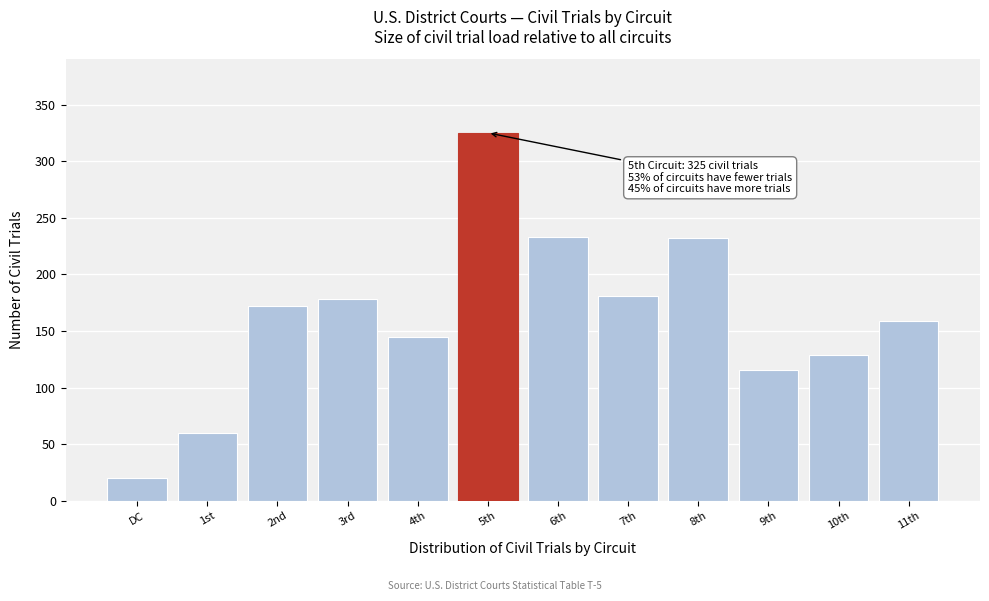

The chart shows a value of 129 at 10th. True or false?

True